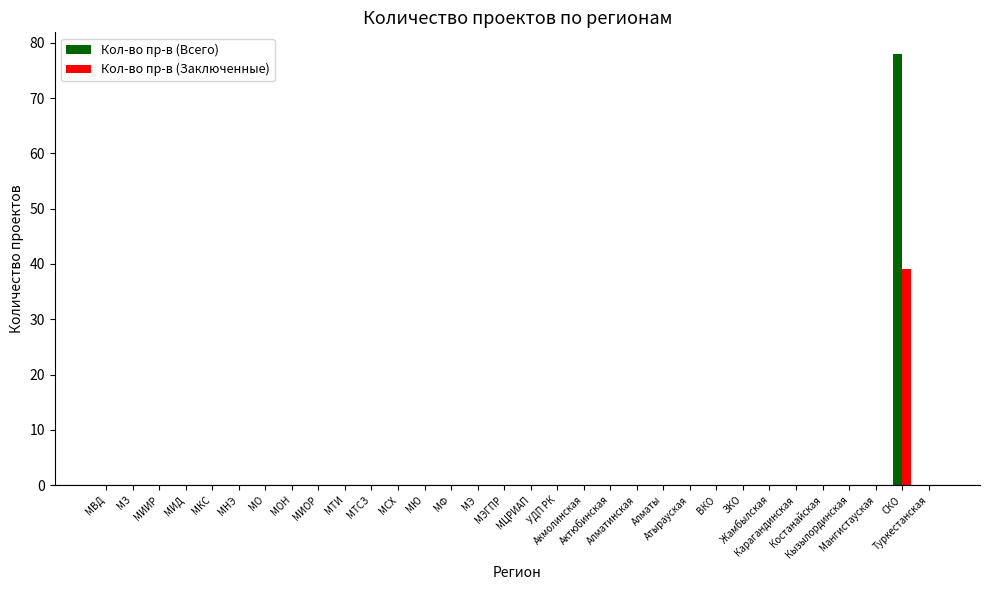

What is the sum of all Кол-во пр-в (Заключенные) values?

39